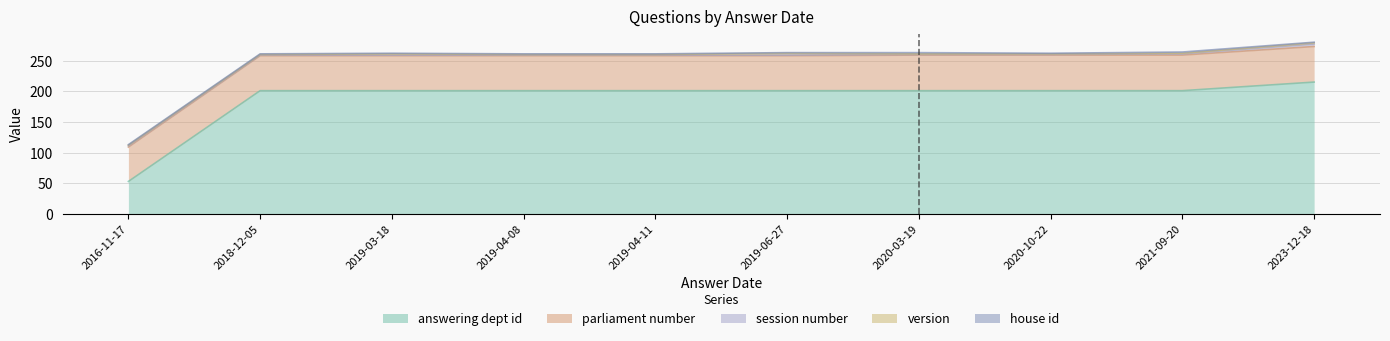

Which series has the largest range (max minus min)?

answering dept id